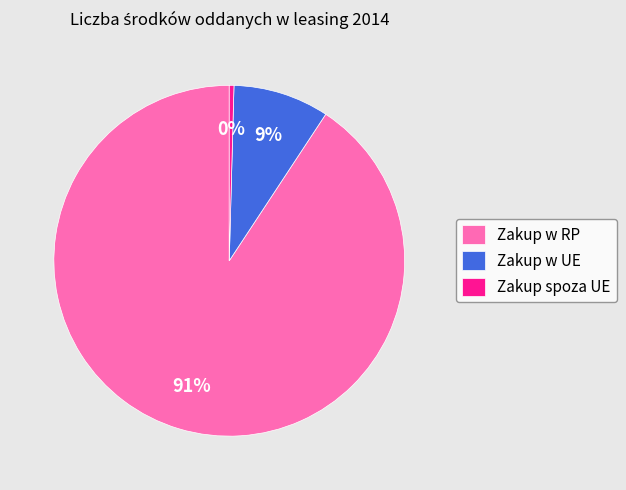

Approximately how many times larger is the value at Zakup w UE compared to Zakup spoza UE?

20.5